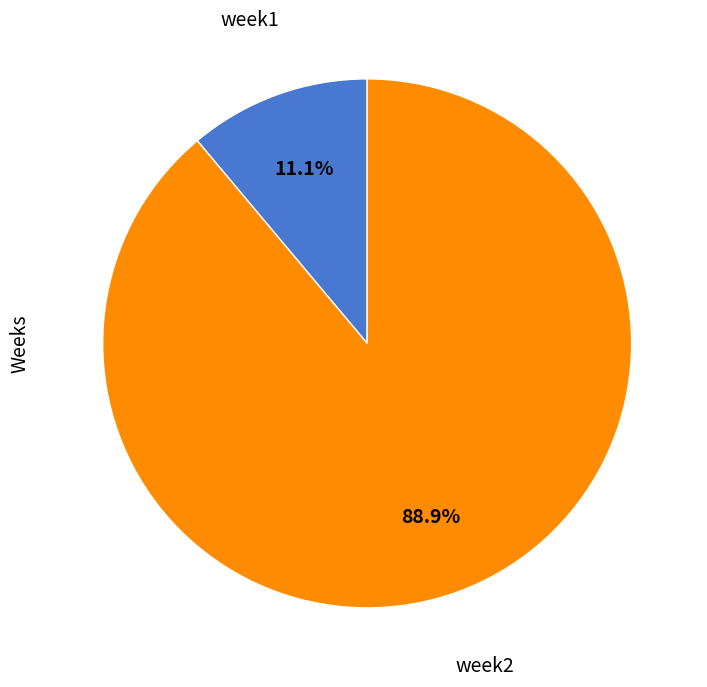

Is there any slice that represents more than half of the pie?

Yes